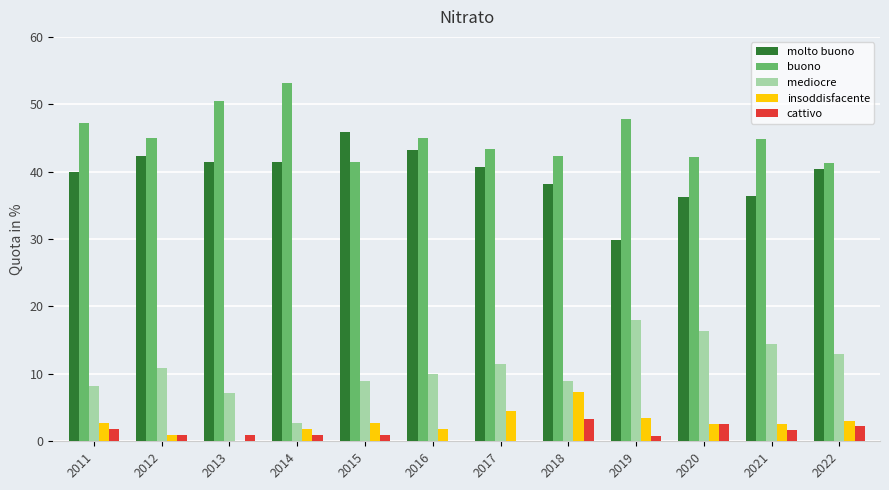

The value of insoddisfacente at 2020 is 2.6. True or false?

True